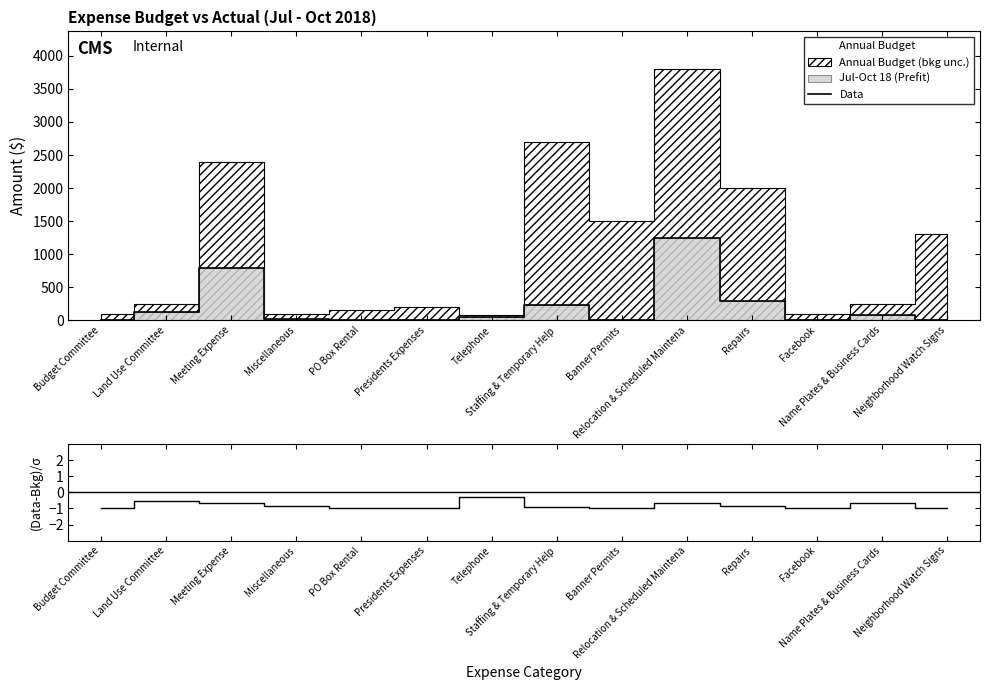

How many positive values does the Data series have?

8